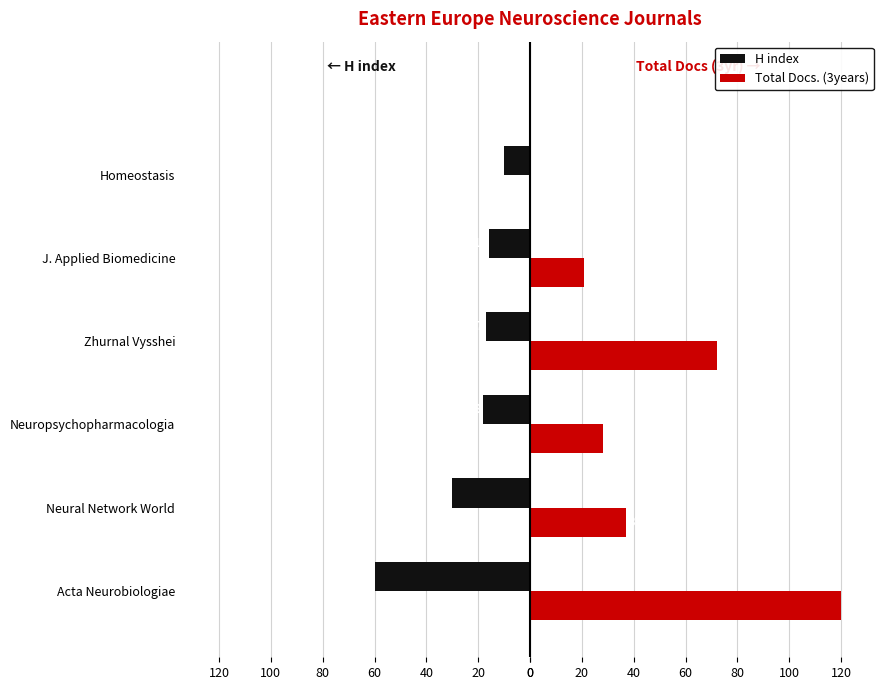

What are all the series names shown in the legend?

H index, Total Docs. (3years)